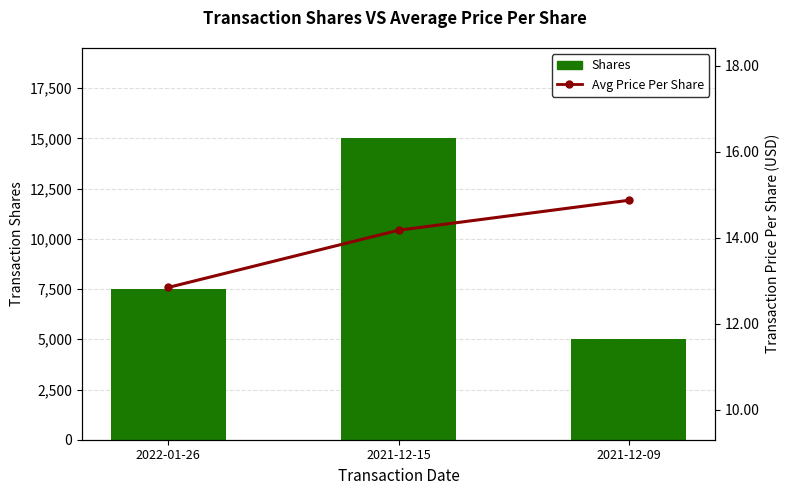

What is the difference between the second highest and minimum values in the Shares series?

2500.0